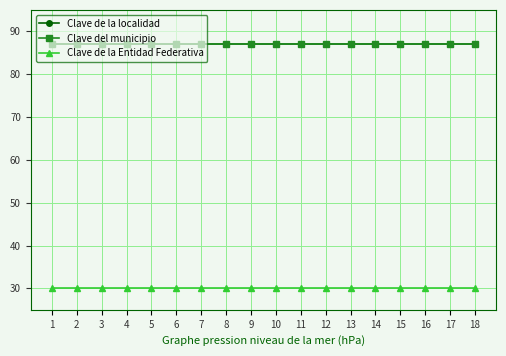

Rank the series by their maximum value, from highest to lowest.

Clave de la localidad, Clave del municipio, Clave de la Entidad Federativa